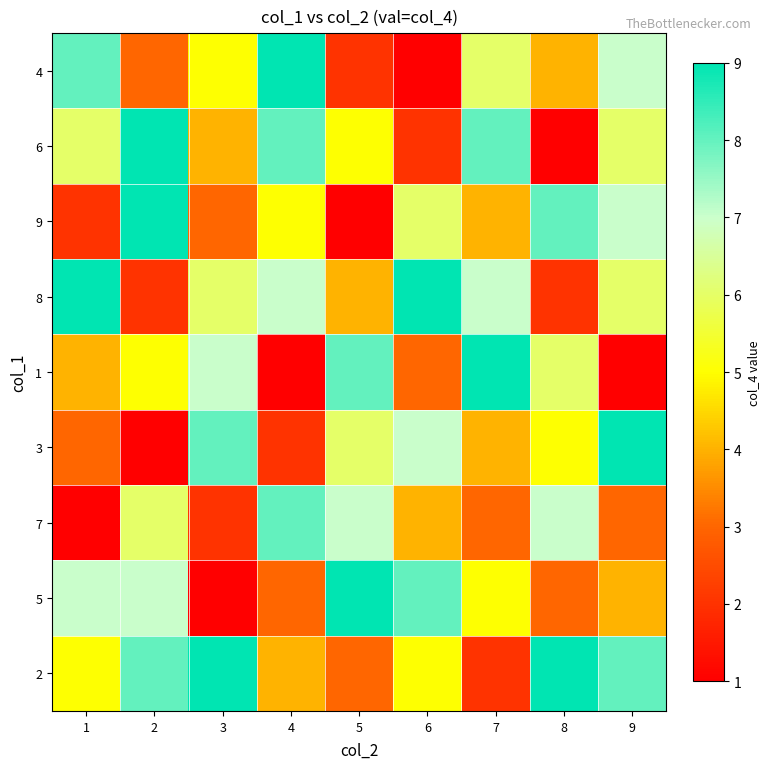

At how many categories does at least one series exceed 1?

9